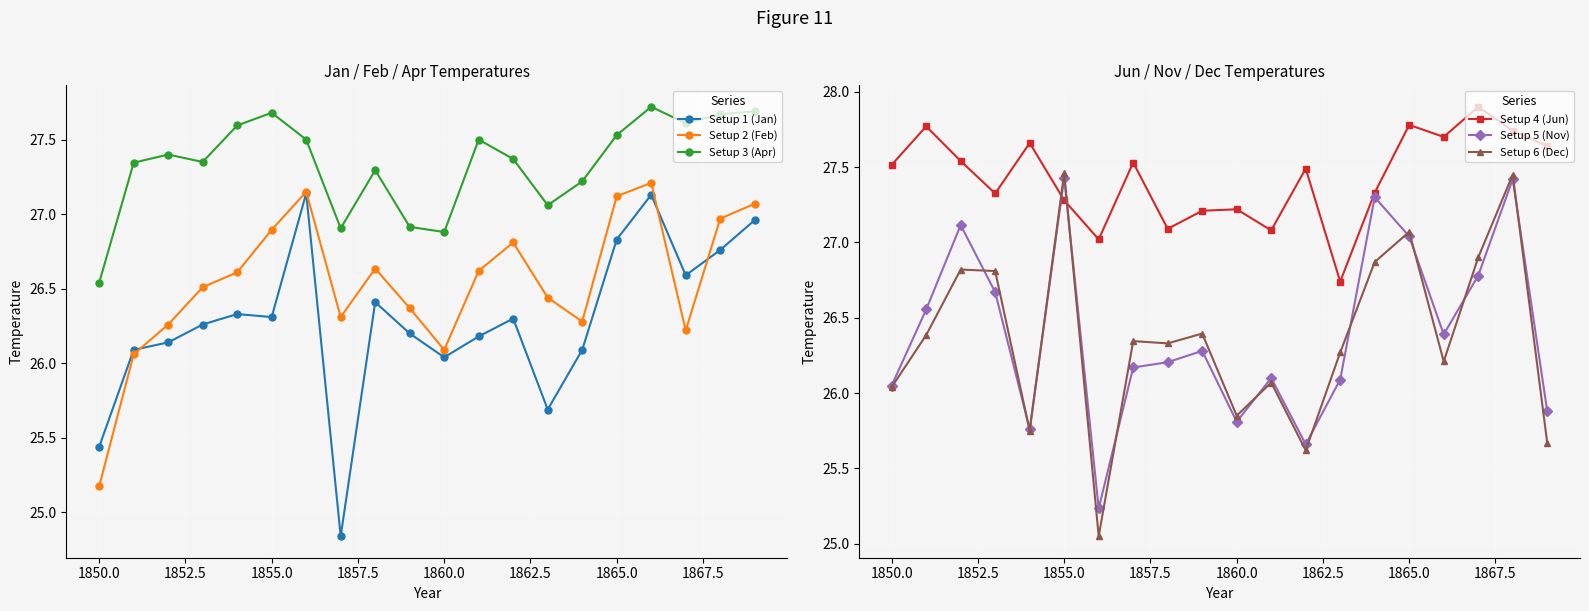

How many lines are shown in the chart?

6